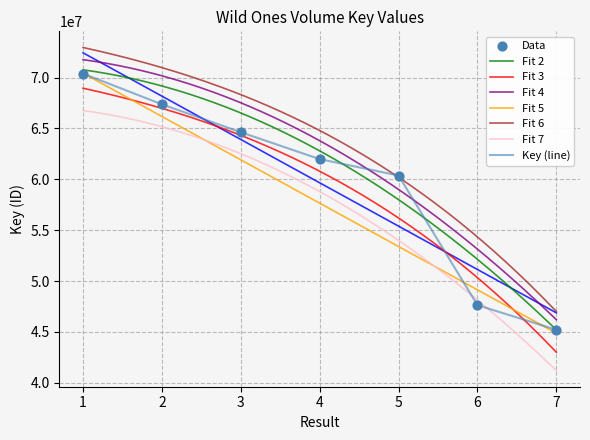

Which has a higher value, 5 or 3?

3